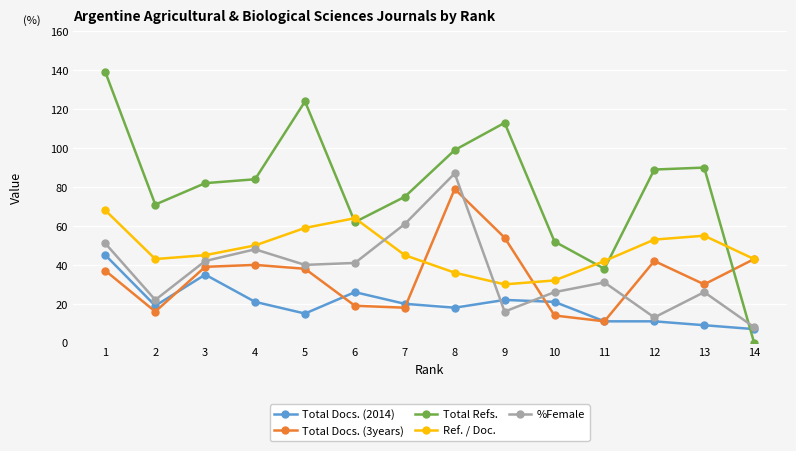

What is the difference between the Total Refs. values at 13 and 6?

28